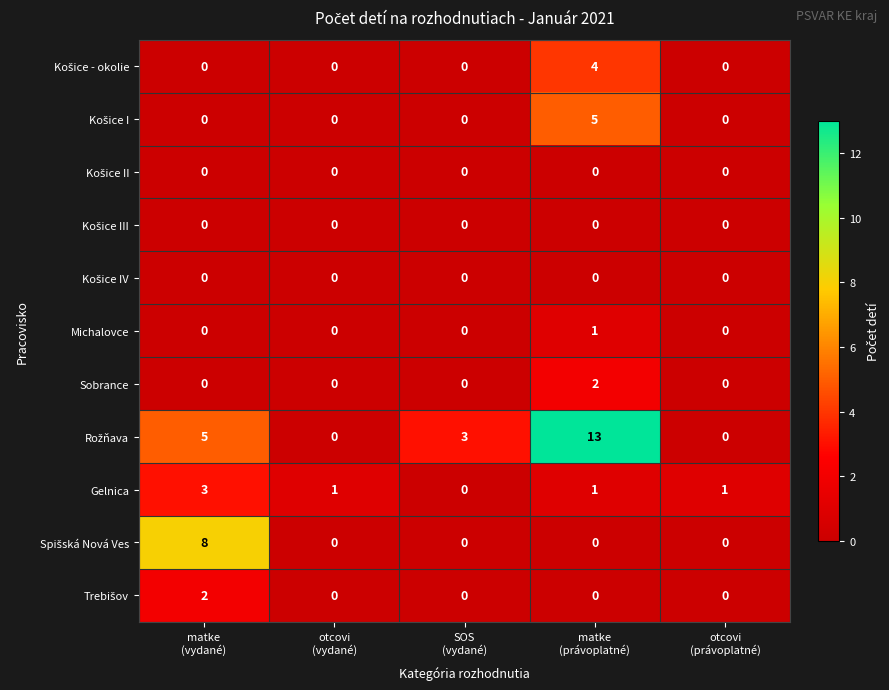

What is the greatest value displayed?

13